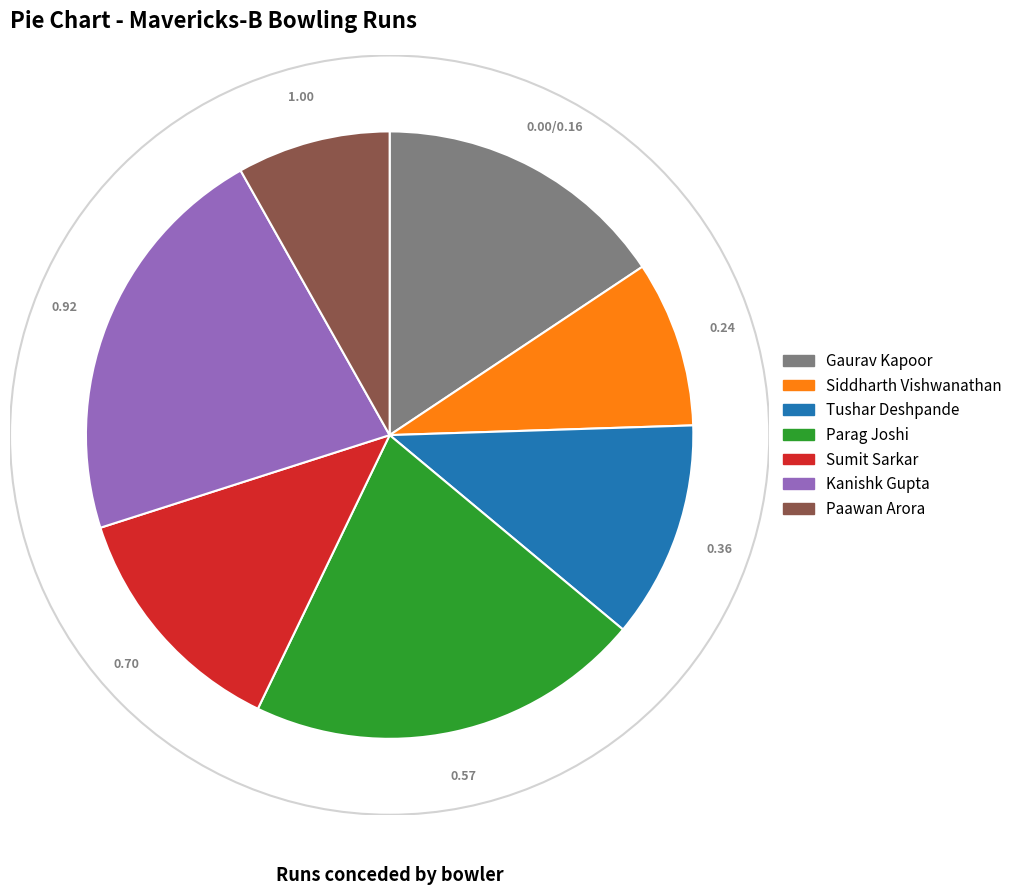

Rank the categories by value from lowest to highest.

Paawan Arora, Siddharth Vishwanathan, Tushar Deshpande, Sumit Sarkar, Gaurav Kapoor, Parag Joshi, Kanishk Gupta